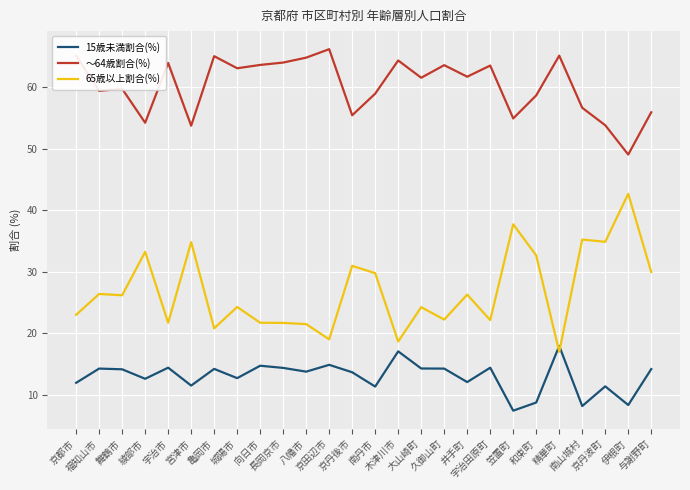

True or false: 65歳以上割合(%) and ～64歳割合(%) cross at least once.

False